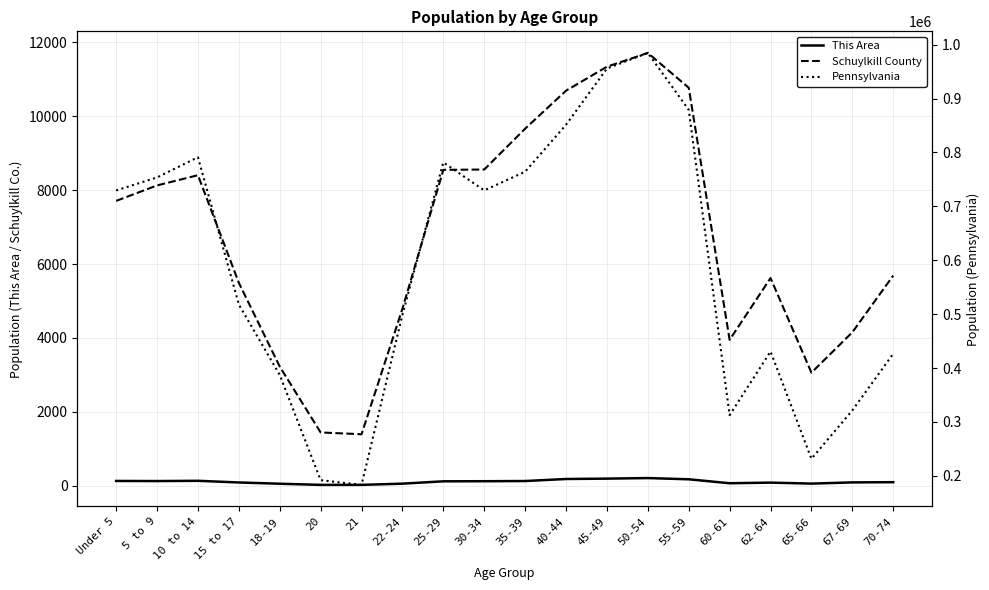

At which category does Pennsylvania reach its first local peak?

10 to 14